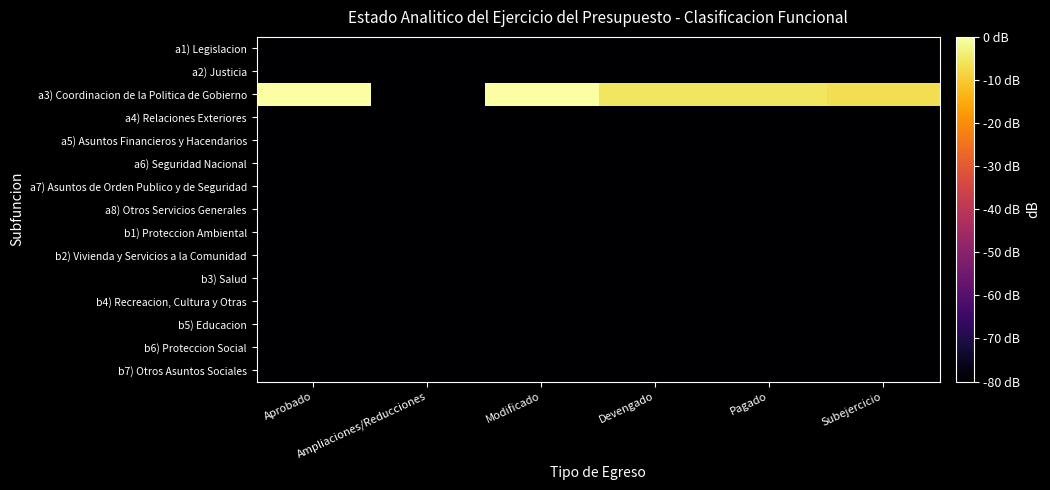

List the series in order of their peak value, highest first.

a3) Coordinacion de la Politica de Gobierno, a1) Legislacion, a2) Justicia, a4) Relaciones Exteriores, a5) Asuntos Financieros y Hacendarios, a6) Seguridad Nacional, a7) Asuntos de Orden Publico y de Seguridad, a8) Otros Servicios Generales, b1) Proteccion Ambiental, b2) Vivienda y Servicios a la Comunidad, b3) Salud, b4) Recreacion, Cultura y Otras, b5) Educacion, b6) Proteccion Social, b7) Otros Asuntos Sociales